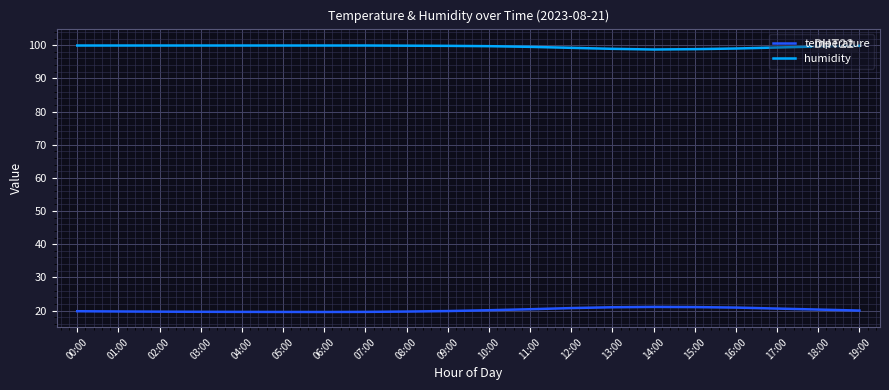

Which series has the largest total across all categories?

humidity